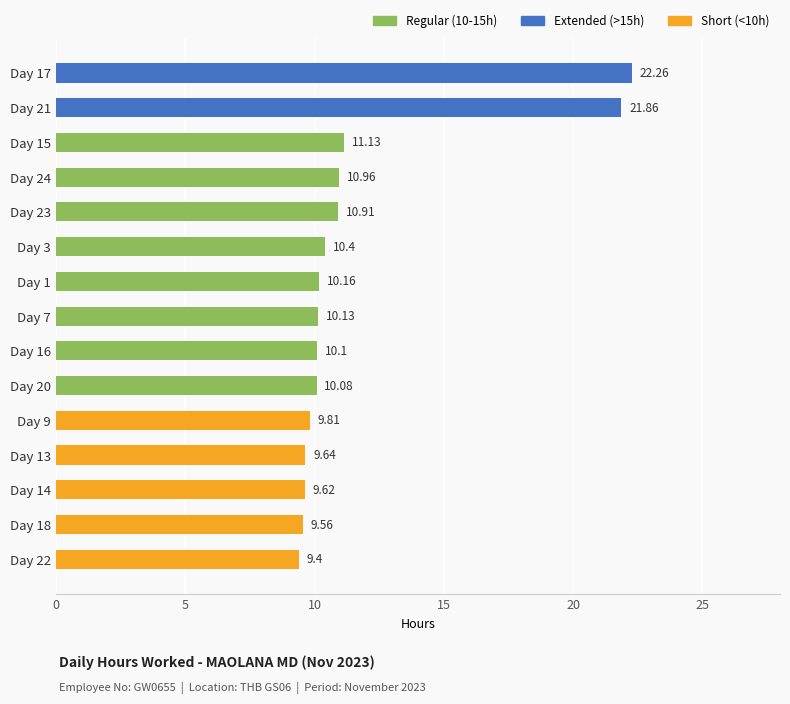

List the labels in order of value, smallest first.

Day 22, Day 18, Day 14, Day 13, Day 9, Day 20, Day 16, Day 7, Day 1, Day 3, Day 23, Day 24, Day 15, Day 21, Day 17